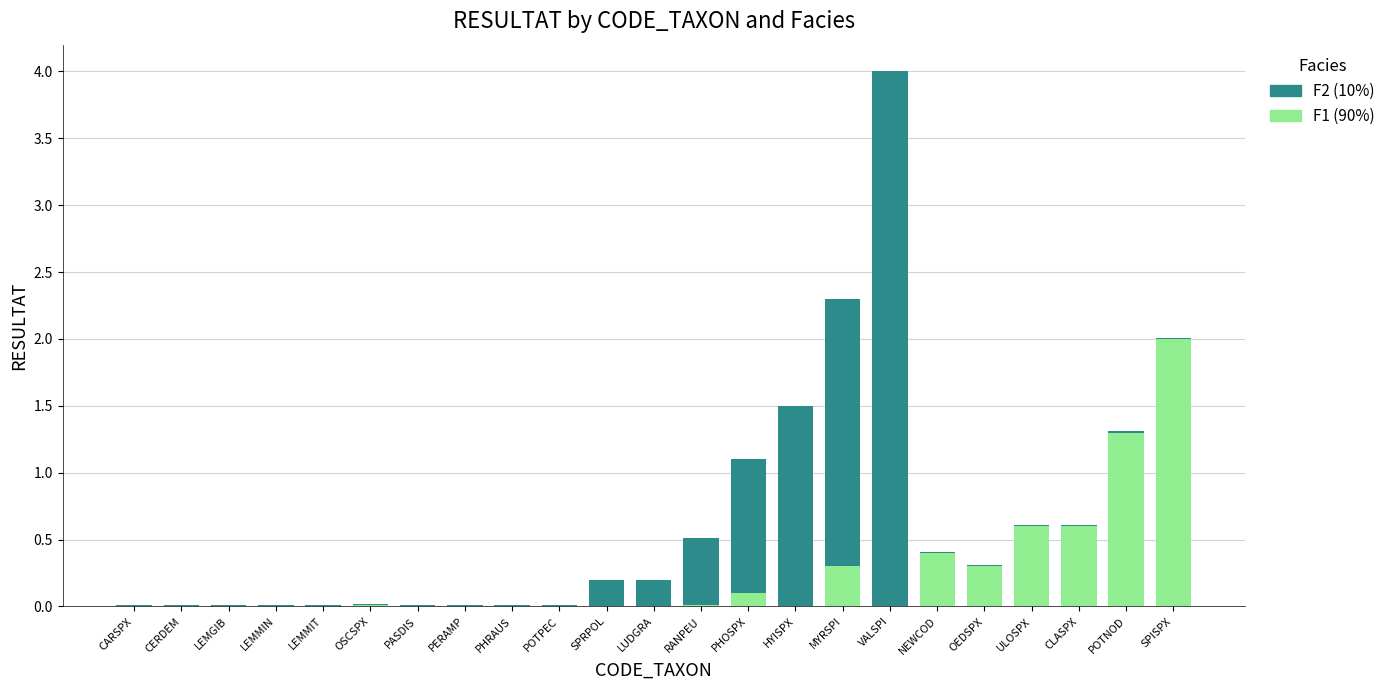

What is the total value across all series at VALSPI?

4.0